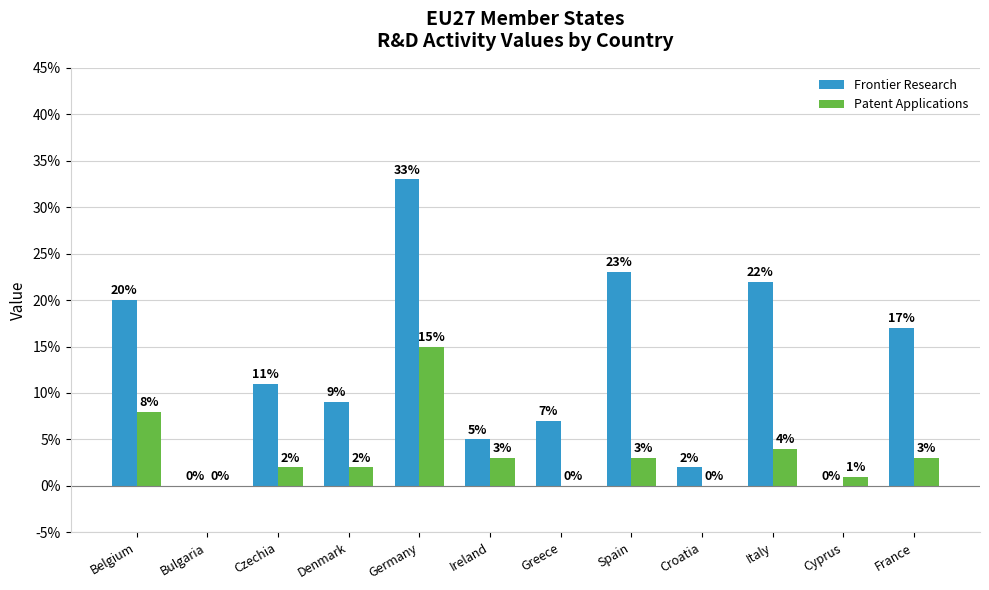

What is the maximum value shown in the chart?

33